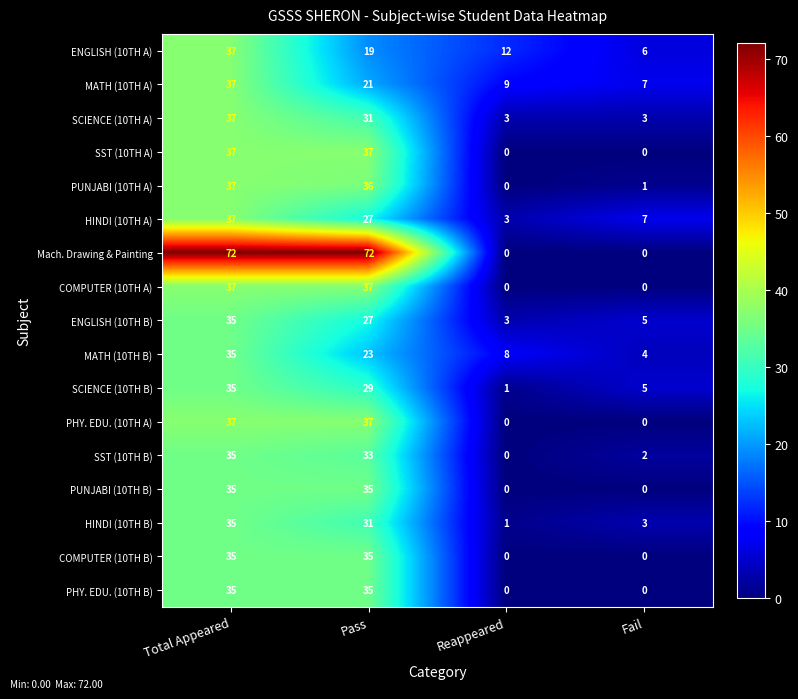

The value of HINDI (10TH B) at Fail is 3. True or false?

True